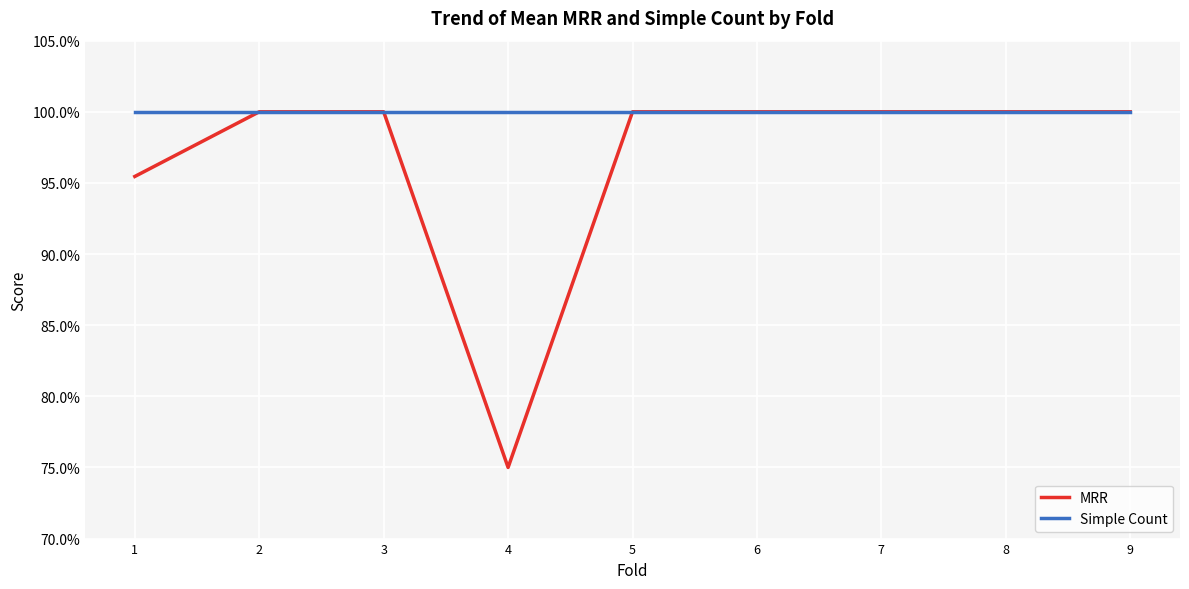

Reading left to right, extract all data points from this chart.

MRR: 1.0	1.0	1.0	0.8	1.0	1.0	1.0	1.0	1.0
Simple Count: 1.0	1.0	1.0	1.0	1.0	1.0	1.0	1.0	1.0